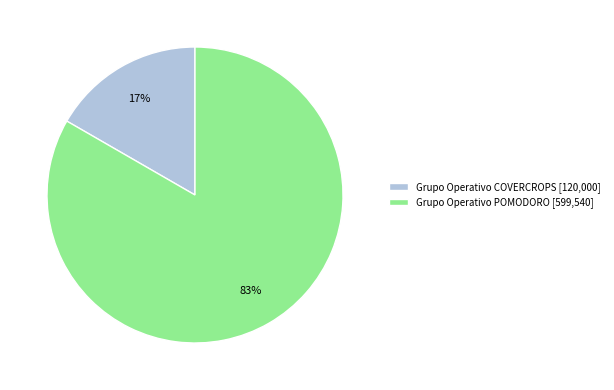

Which category accounts for the majority?

Grupo Operativo POMODORO